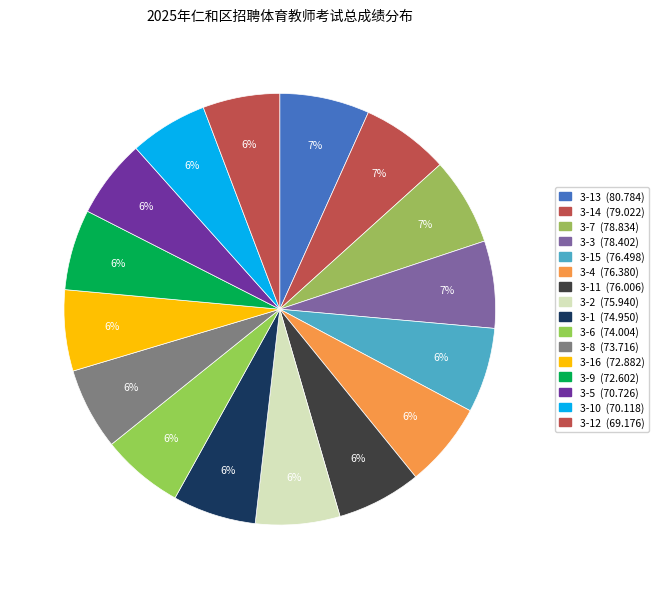

How many slices are in this pie chart?

16